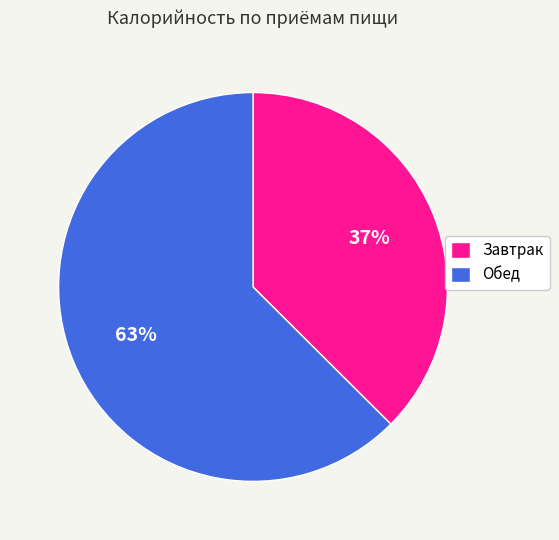

To the nearest percent, what portion does Завтрак represent?

37%